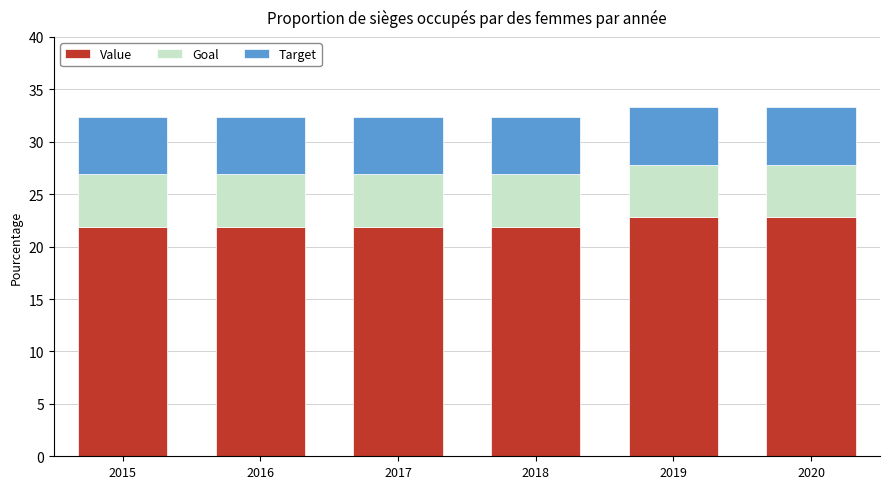

What value does the Value series have at 2017?

21.9